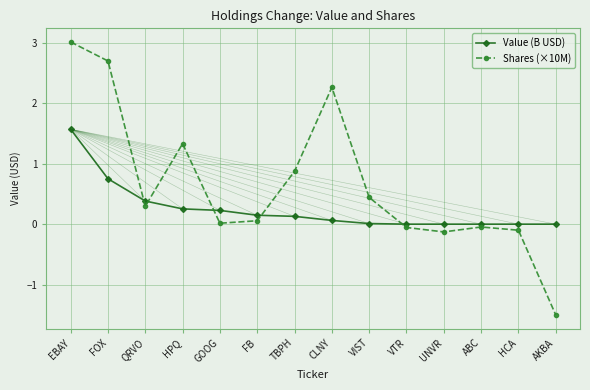

Where do Value (B USD) and Shares (×10M) first cross each other?

FOX and QRVO